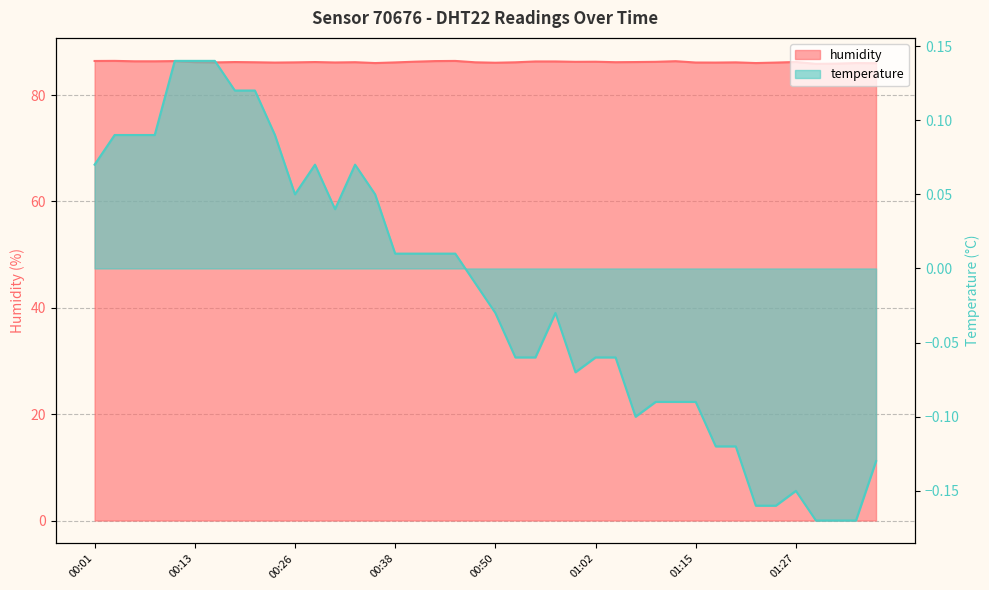

Which series has the largest total across all categories?

humidity